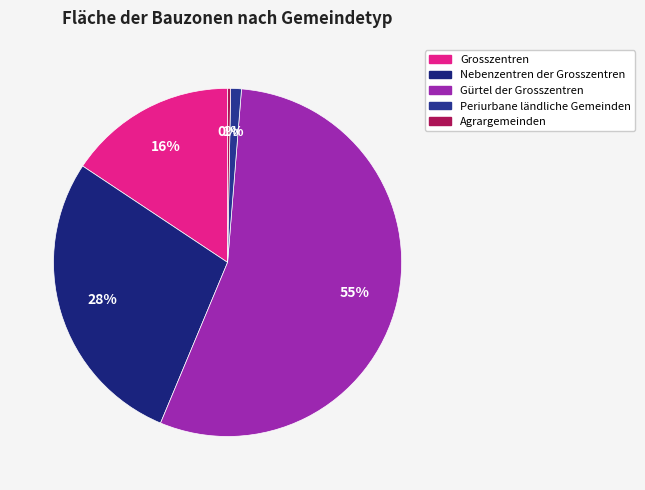

Does any single category account for the majority?

Yes